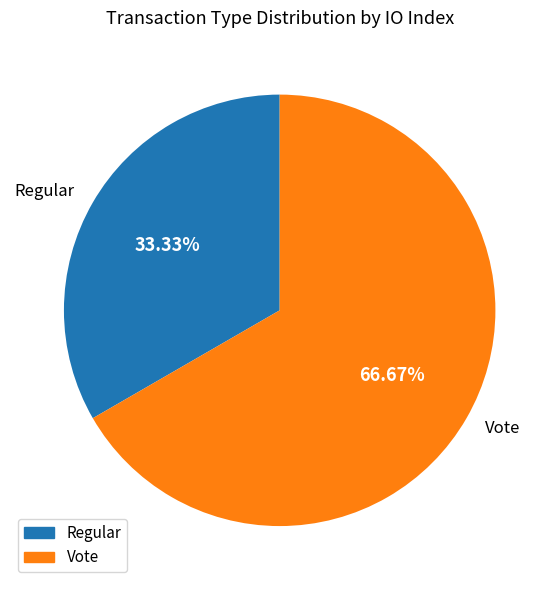

To the nearest percent, what is the difference between the Regular and Vote slice percentages?

33%